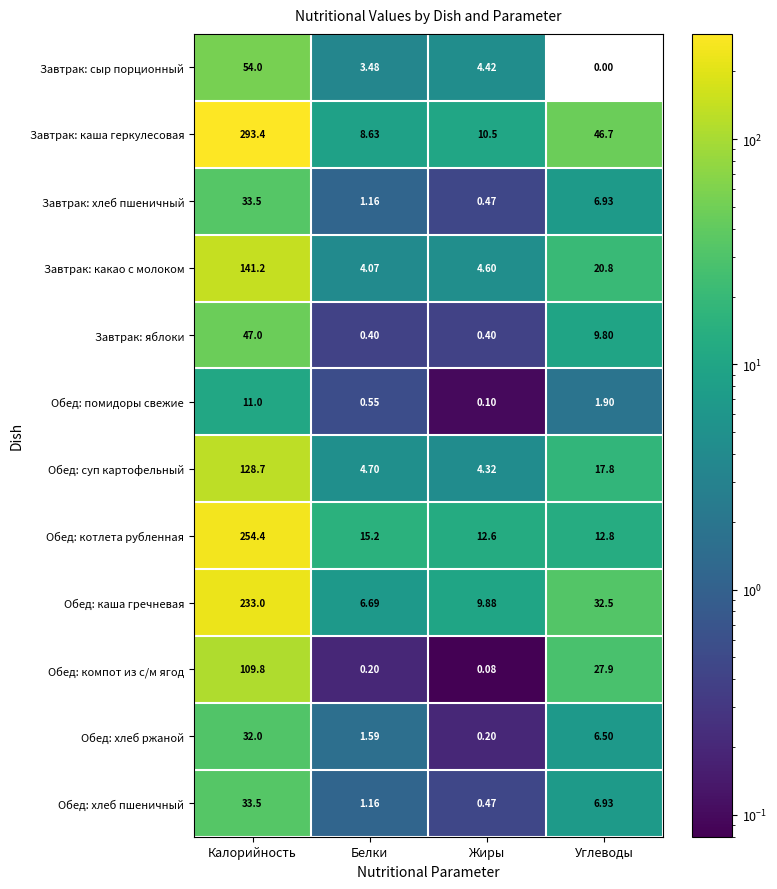

Which series has the widest spread of values?

Завтрак: каша геркулесовая